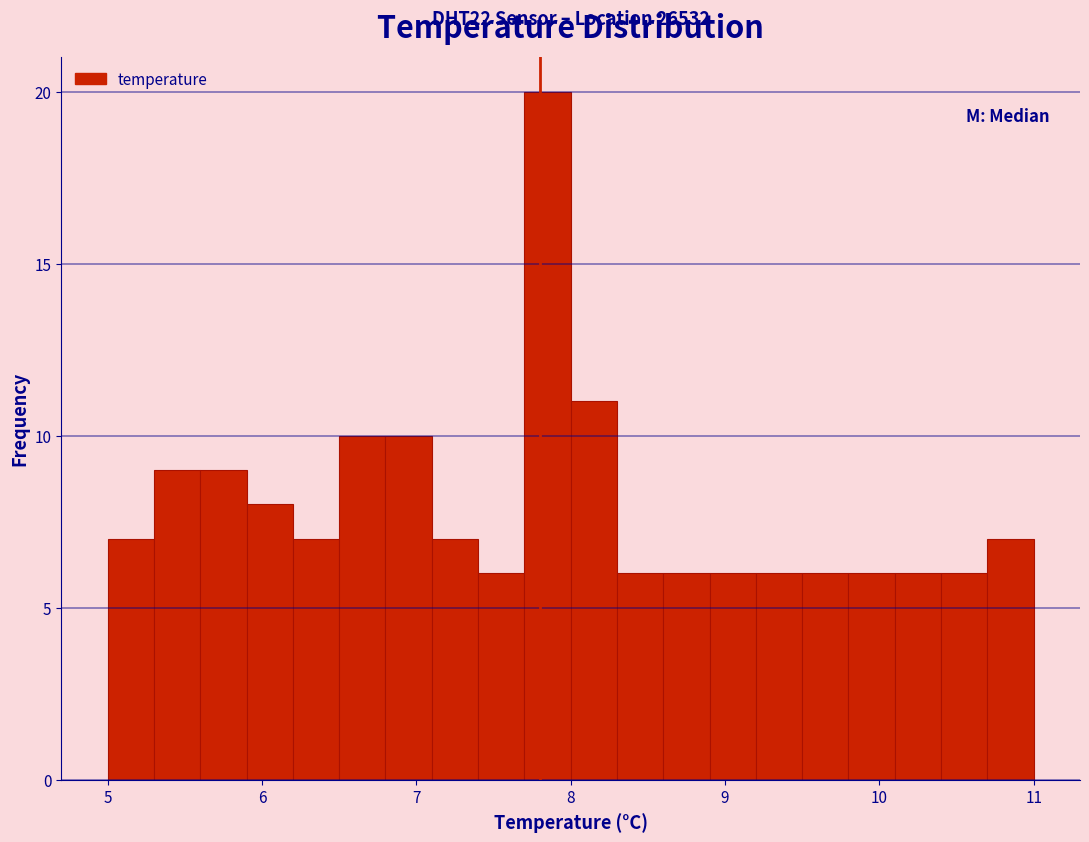

Read against the x-axis, roughly where is the centre of the tallest bar?

7.9